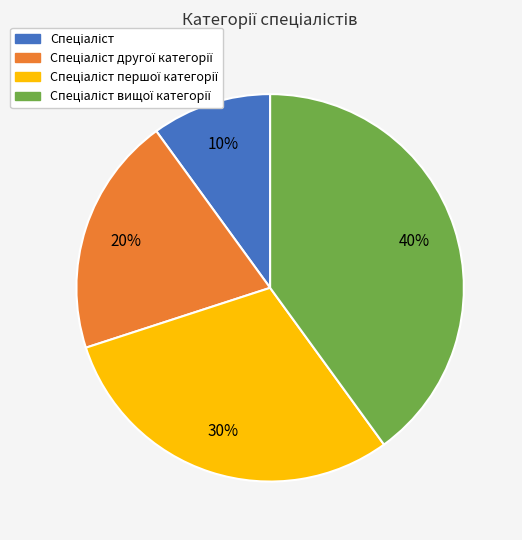

Is there a majority slice in this chart?

No